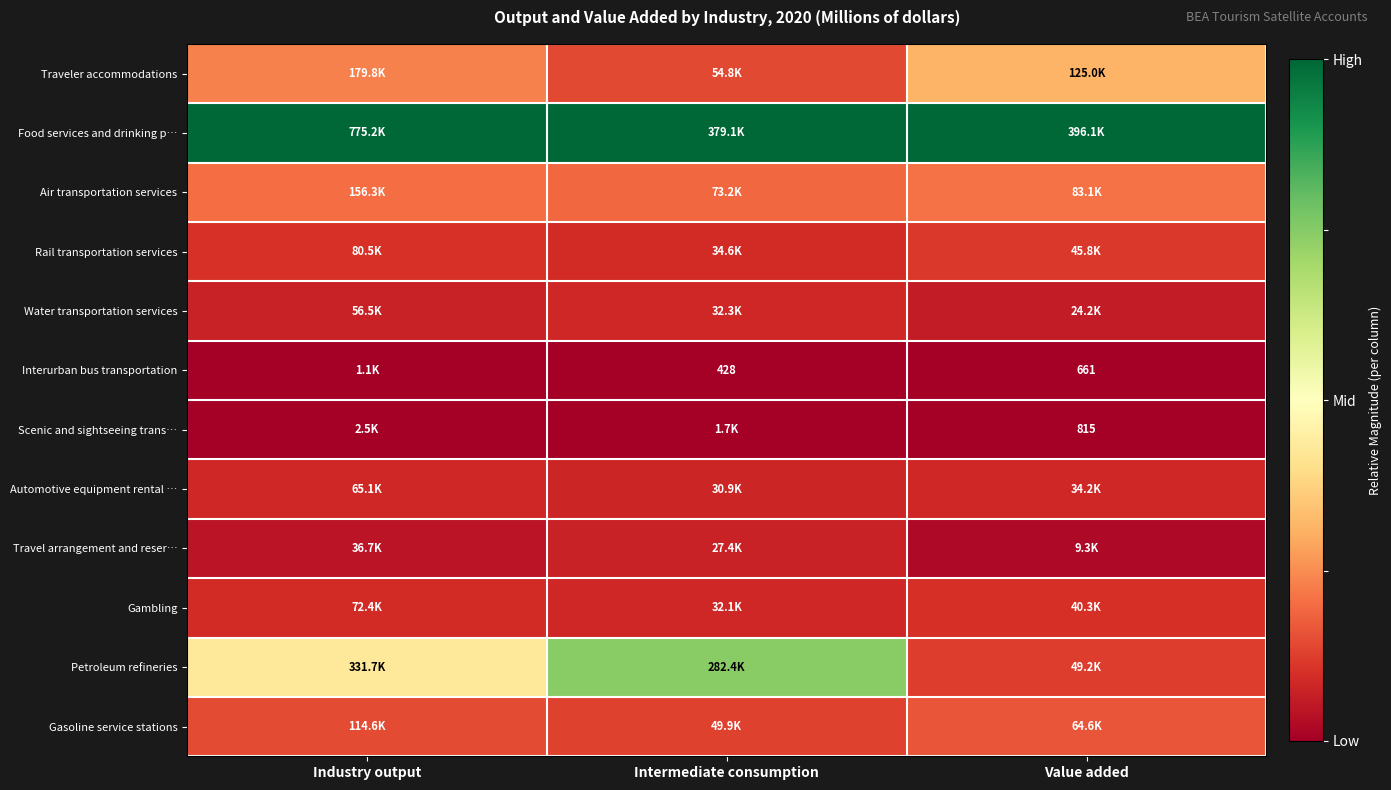

Between Intermediate consumption and Value added, which is larger?

Value added